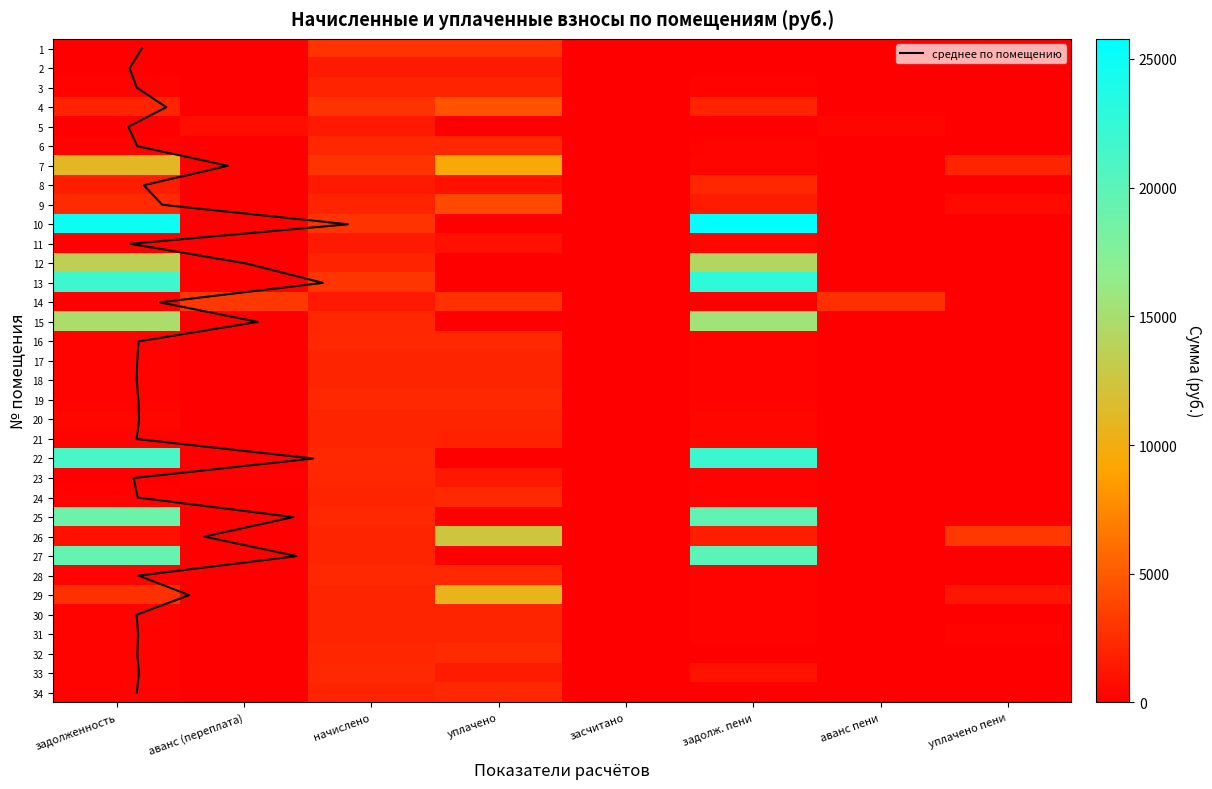

How many categories are shown in the chart?

8